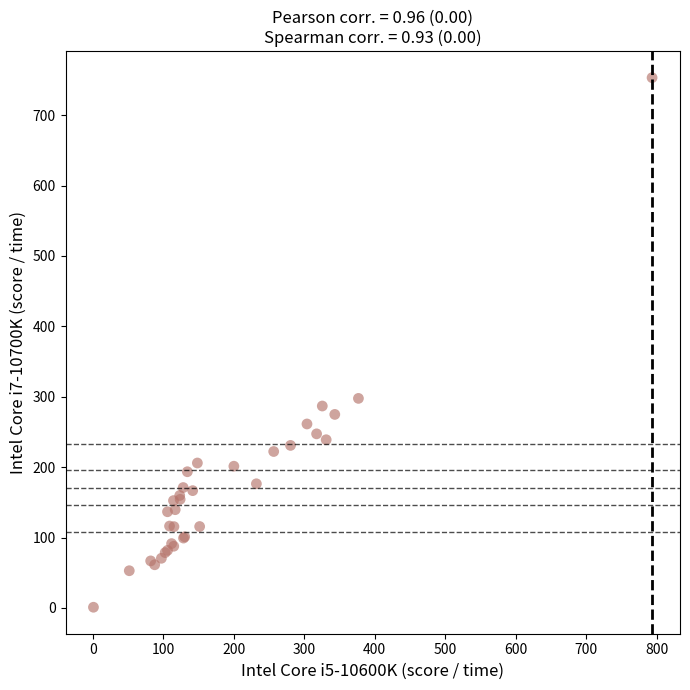

What Y value in the scatter plot is closest to 377?

297.7